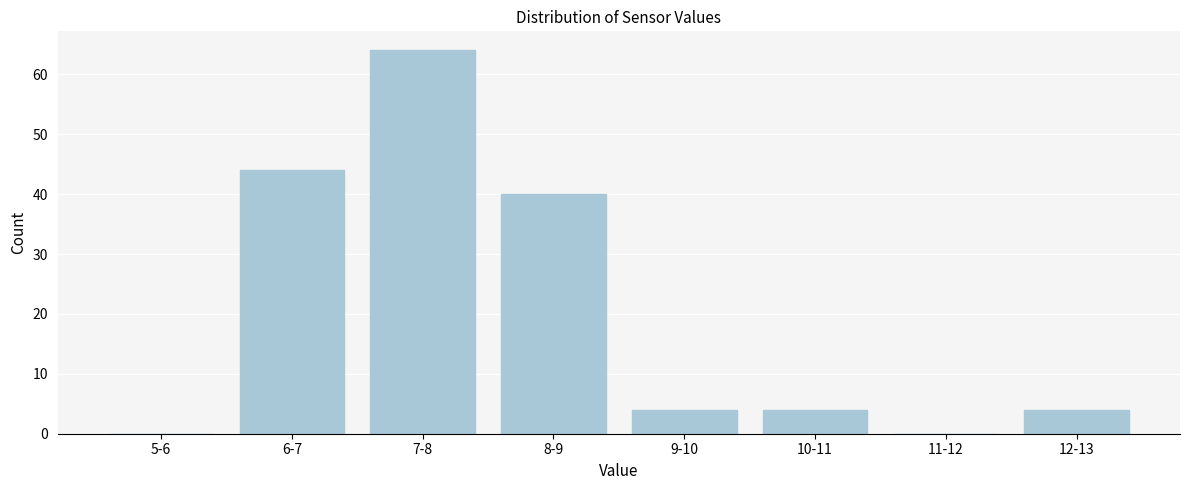

Reading right to left, extract all data points from this chart.

12-13=4	11-12=0	10-11=4	9-10=4	8-9=40	7-8=64	6-7=44	5-6=0